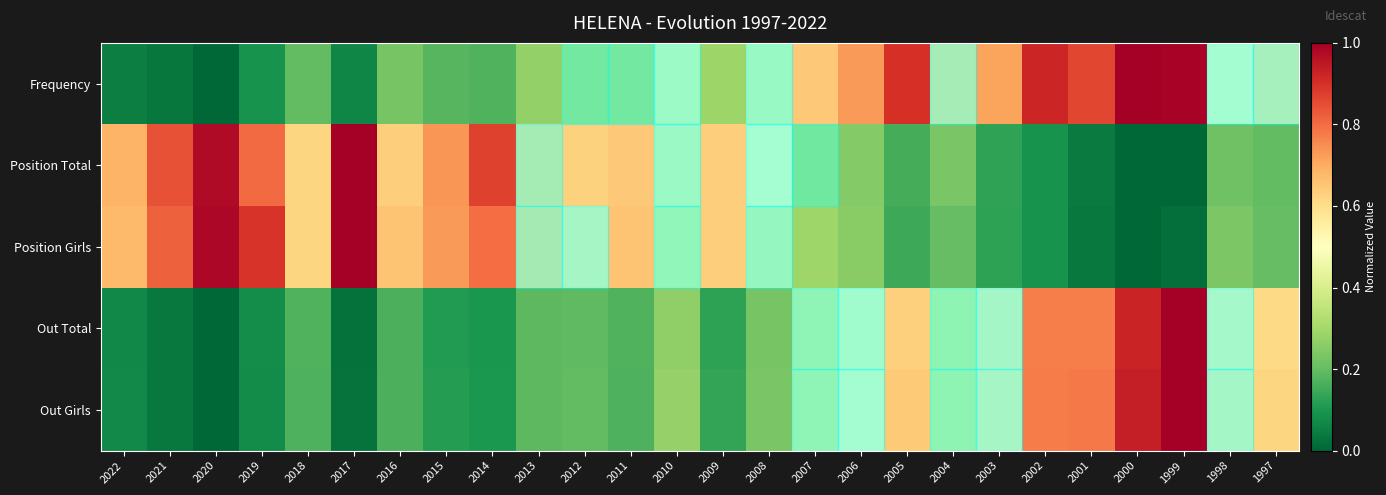

What is the maximum value shown in the chart?

1.0